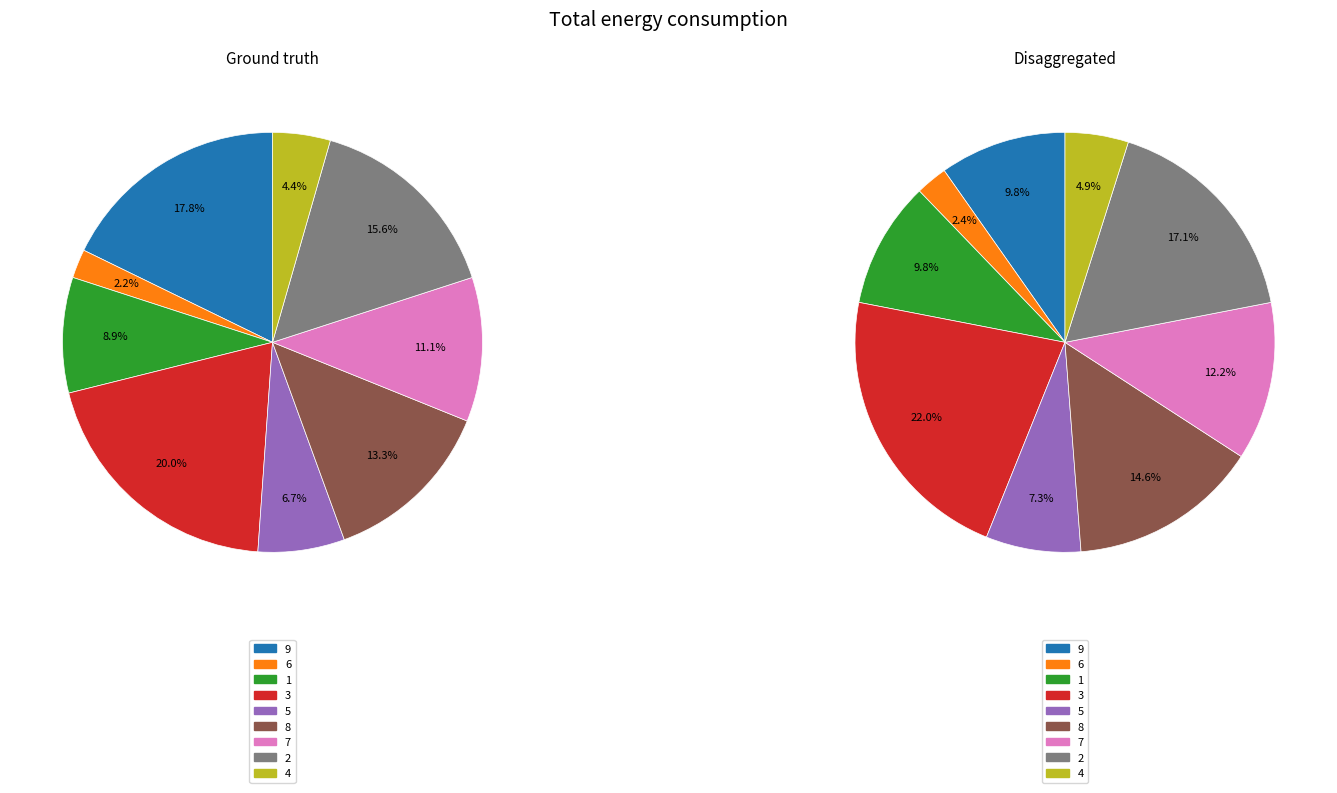

Approximately how many times larger is the value at 4 compared to 3?

0.2